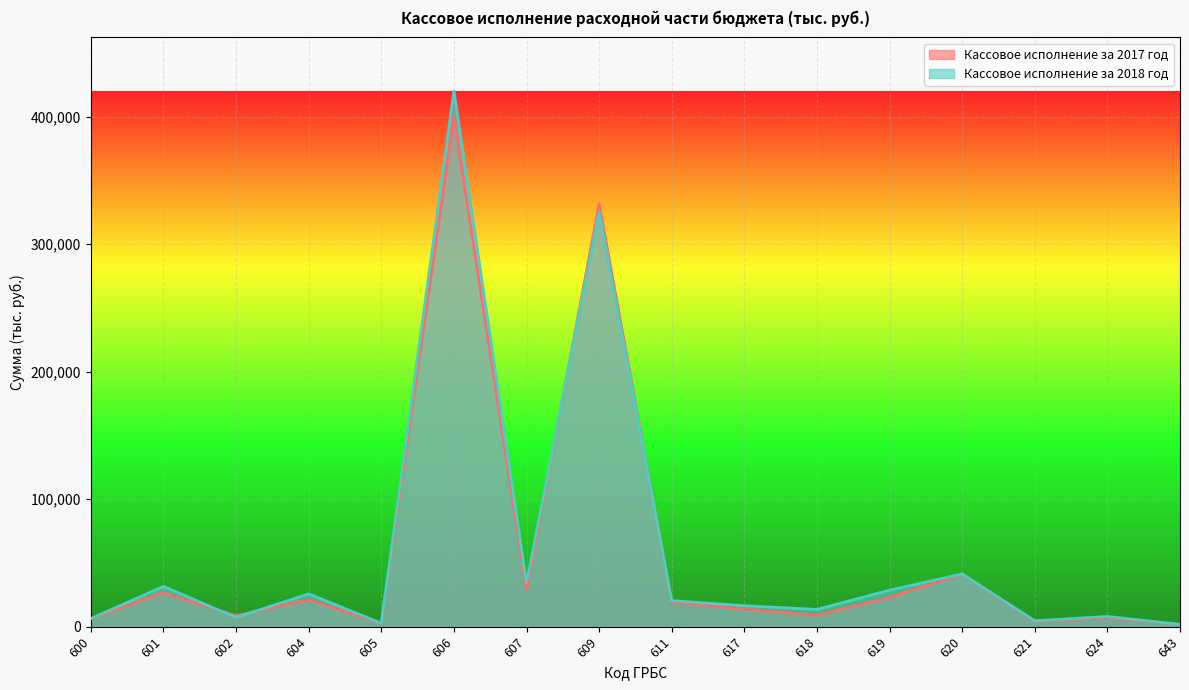

What is the minimum value for Кассовое исполнение за 2017 год?

1724